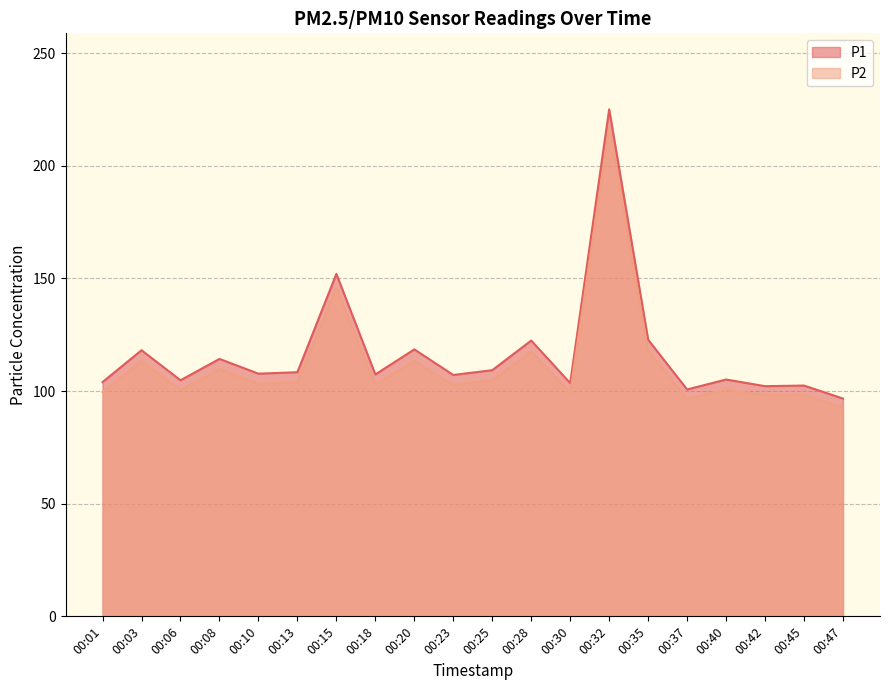

How many values in the P1 series are below 107?

8